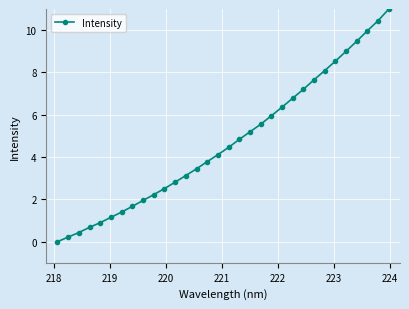

How many lines are shown in the chart?

1